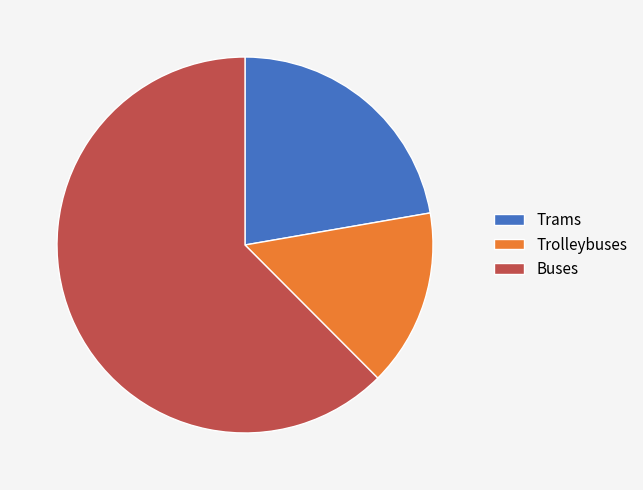

True or false: Buses accounts for 62% of the total.

True